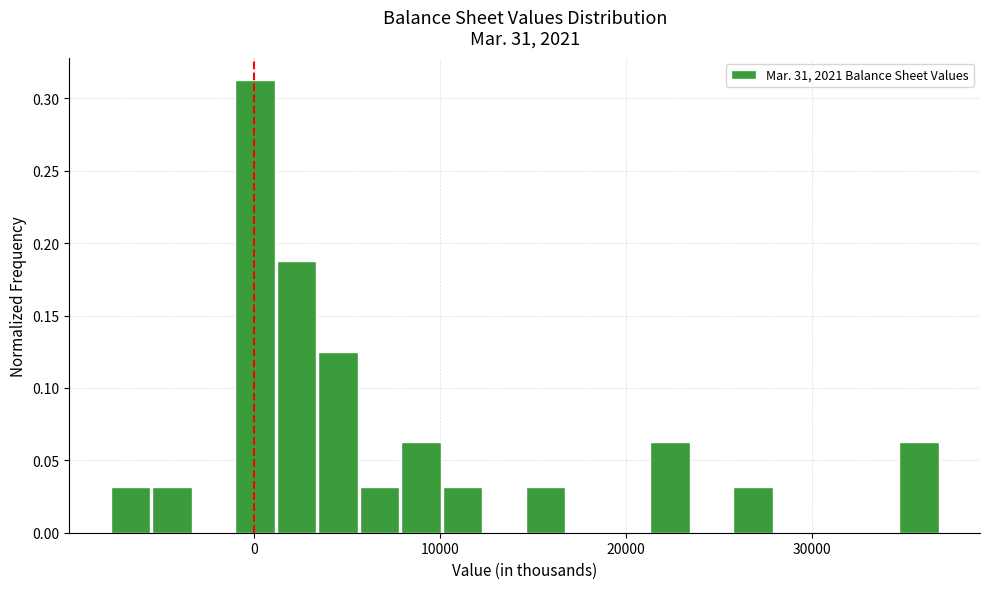

Read against the x-axis, roughly where is the centre of the tallest bar?

0